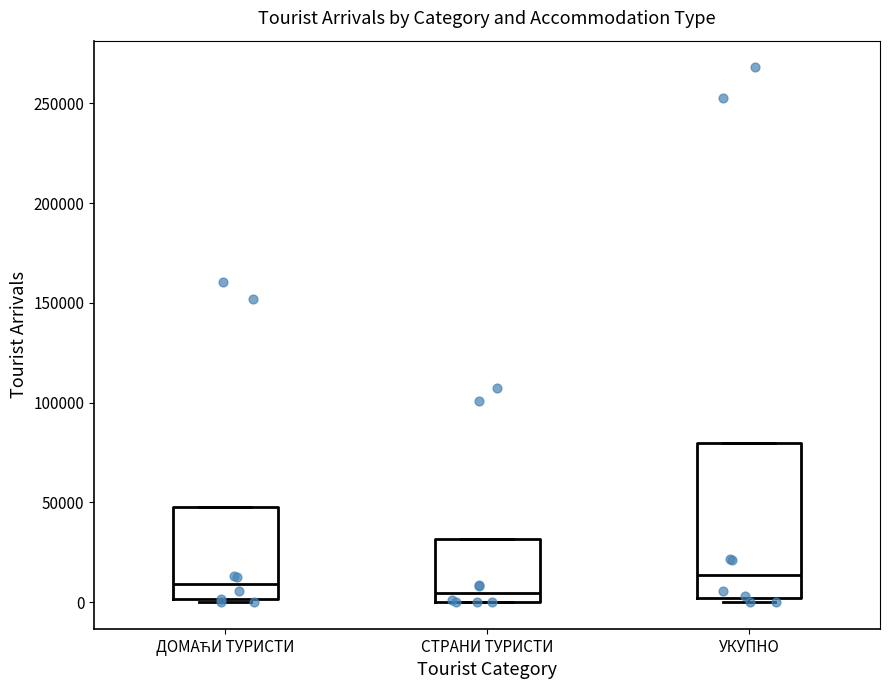

Reading left to right, transcribe this box plot: for each box, give where its median line is, the range the box spans, and where its two whiskers end, as read against the y-axis. The values are not printed on the chart, so give them approximately, as read against the axis.

ДОМАЋИ ТУРИСТИ: median 10000, box 0 to 50000, whiskers 0 to 50000
СТРАНИ ТУРИСТИ: median 5000, box 0 to 30000, whiskers 0 to 30000
УКУПНО: median 15000, box 0 to 80000, whiskers 0 (just below the box's lower edge) to 80000